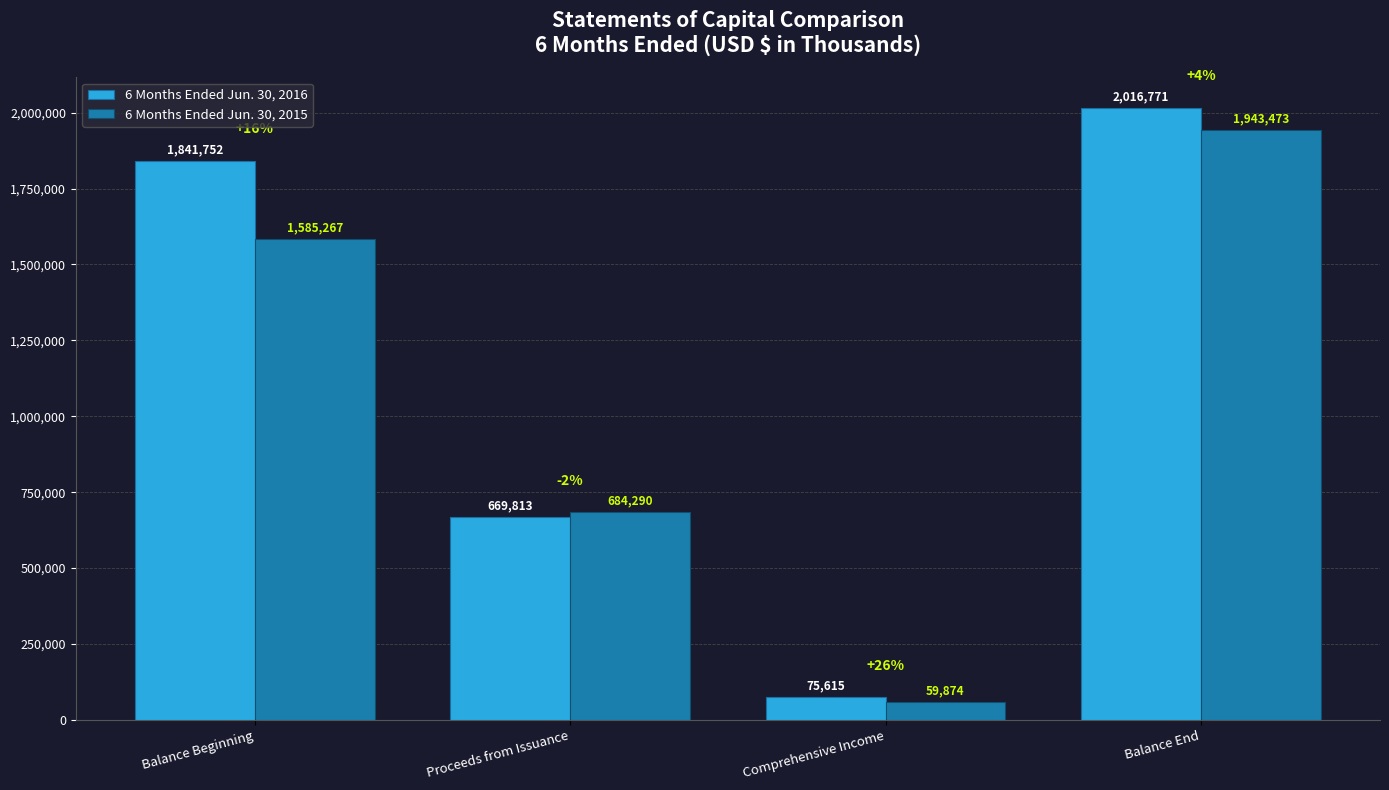

What position from the right is Proceeds from Issuance?

3